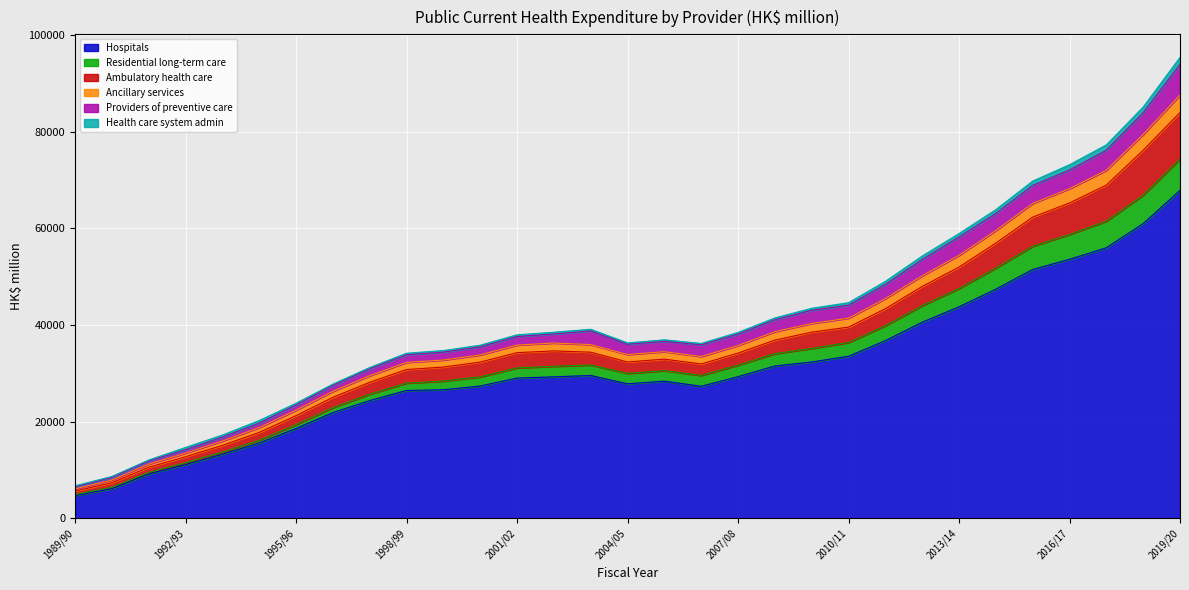

The value of Hospitals at 1995/96 is 7443. True or false?

False